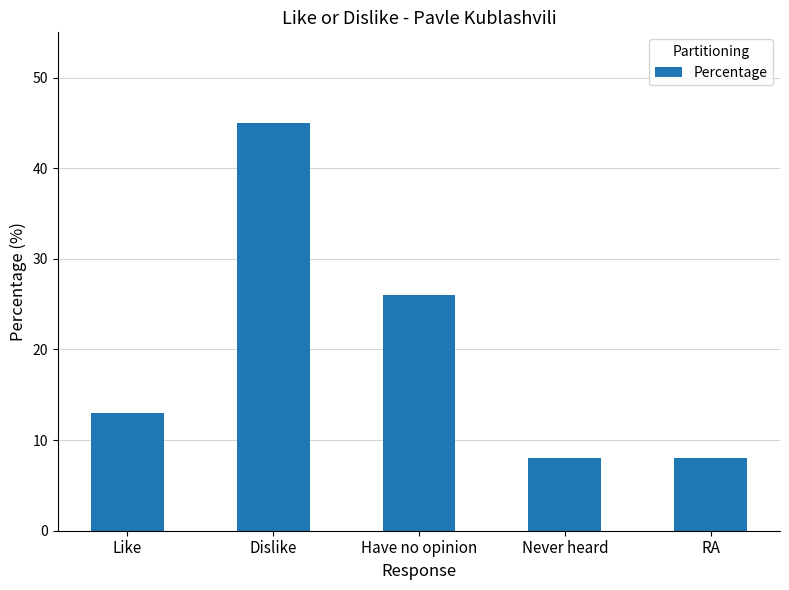

How many values are between 8 and 26?

4